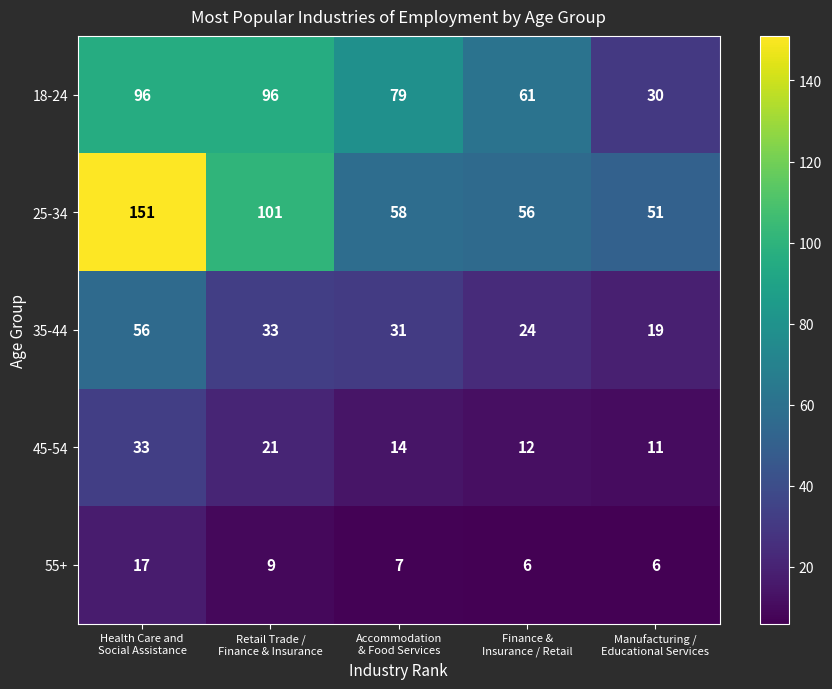

Reading left to right, transcribe all the data shown in this chart.

18-24: 96	96	79	61	30
25-34: 151	101	58	56	51
35-44: 56	33	31	24	19
45-54: 33	21	14	12	11
55+: 17	9	7	6	6